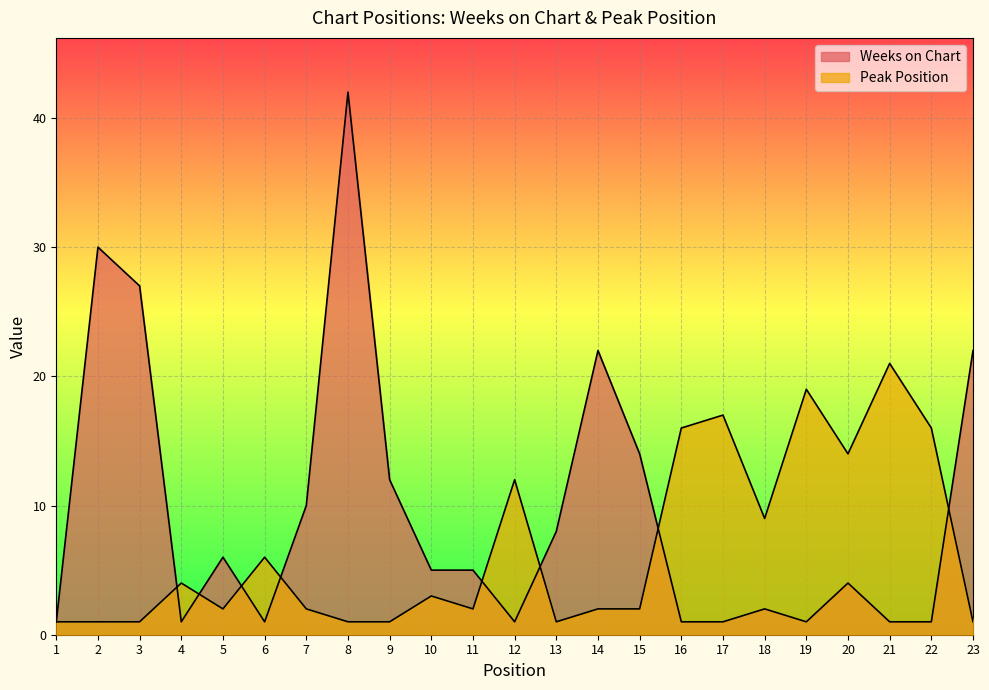

What is the difference between the maximum and minimum values in the Peak Position series?

20